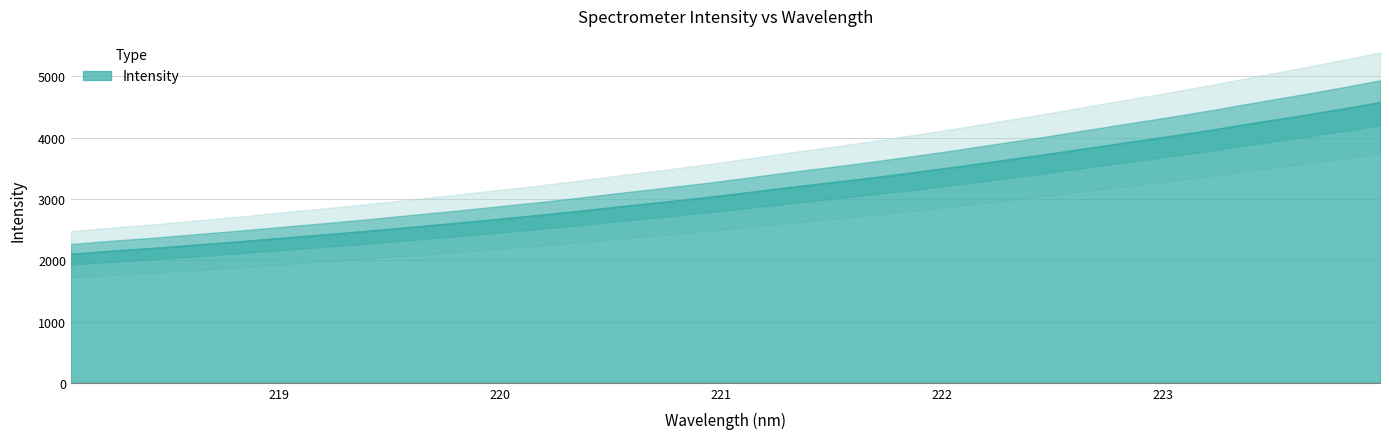

What is the sum of all values?

100955.0